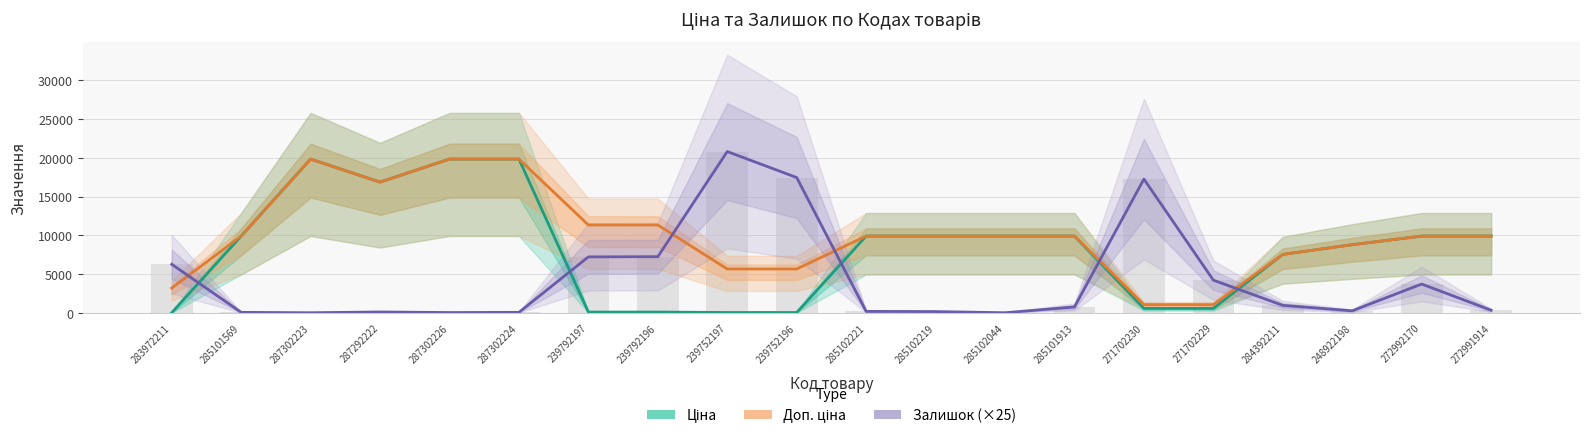

How many bars are there in each group?

3